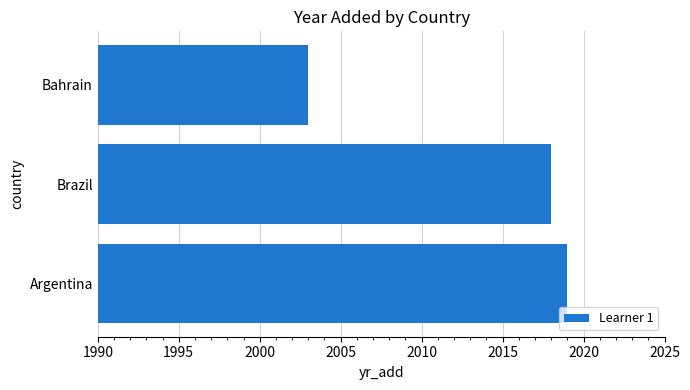

Which has a higher value, Brazil or Argentina?

Argentina